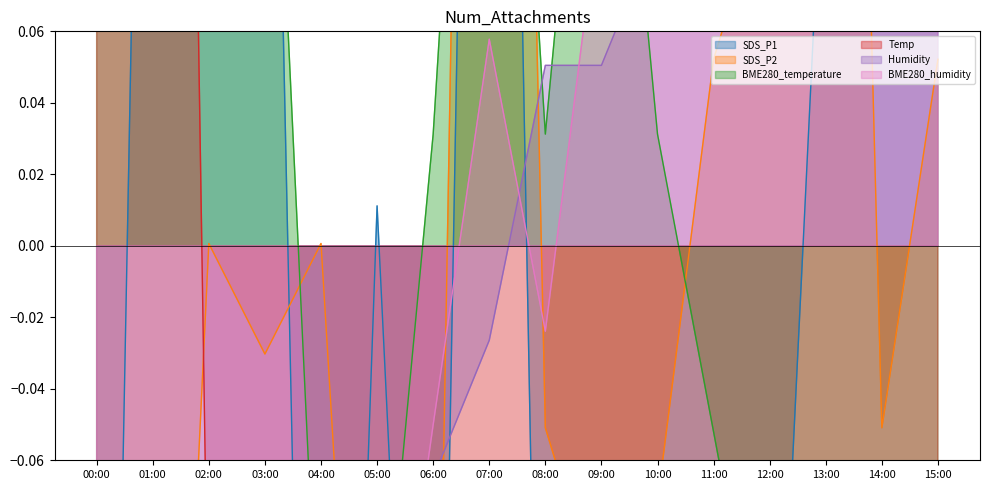

What is the total value across all series at 10:00?

-0.1